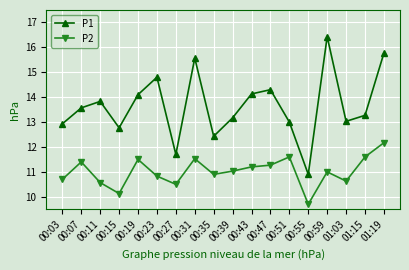

What is the difference between the second highest and minimum values in the P2 series?

1.9